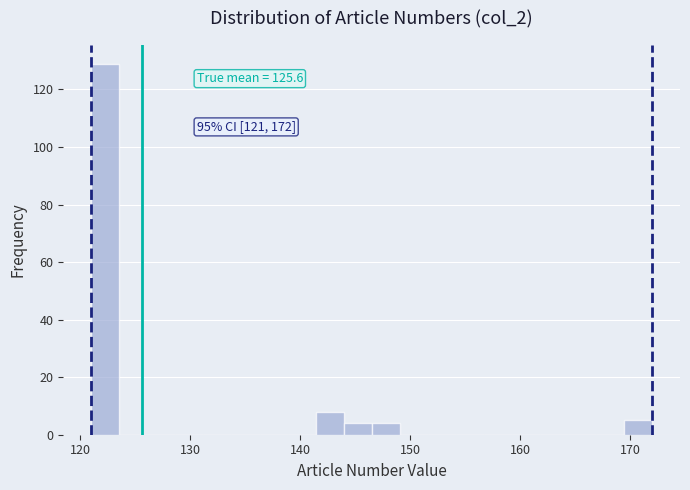

Around what value on the x-axis is the tallest bar? Give the approximate position of its centre, as read against the axis.

122